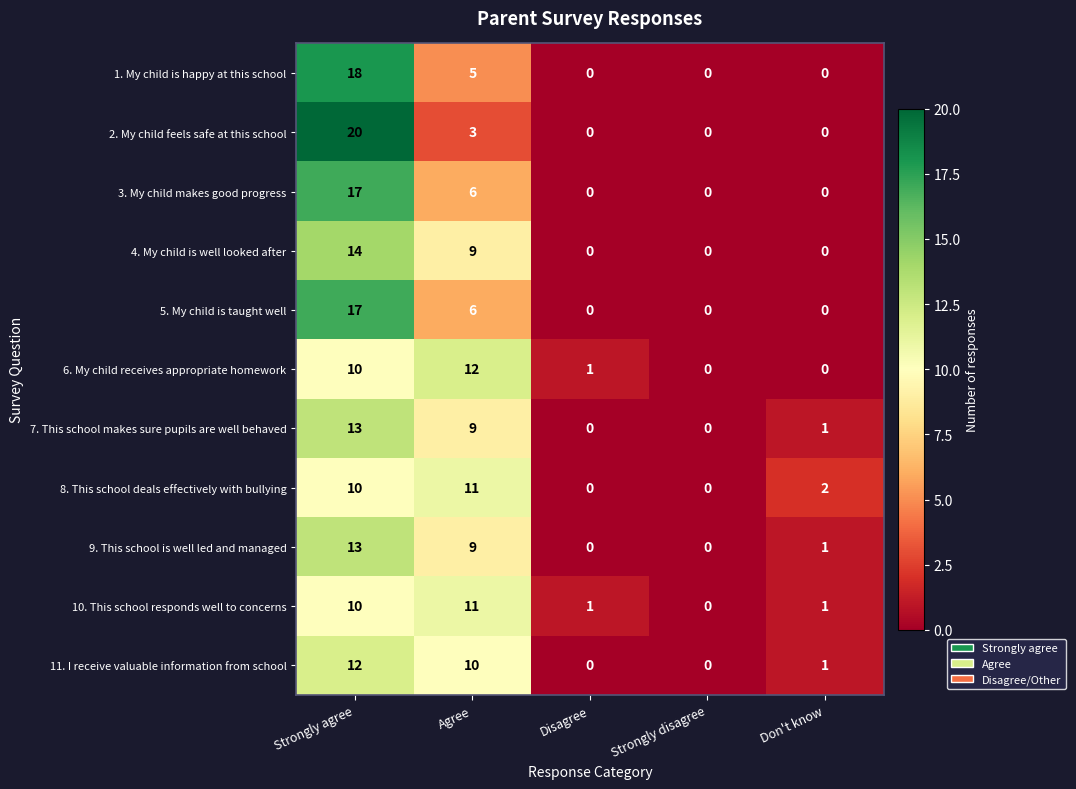

At which label does 11. I receive valuable information from school first exceed 1?

Strongly agree